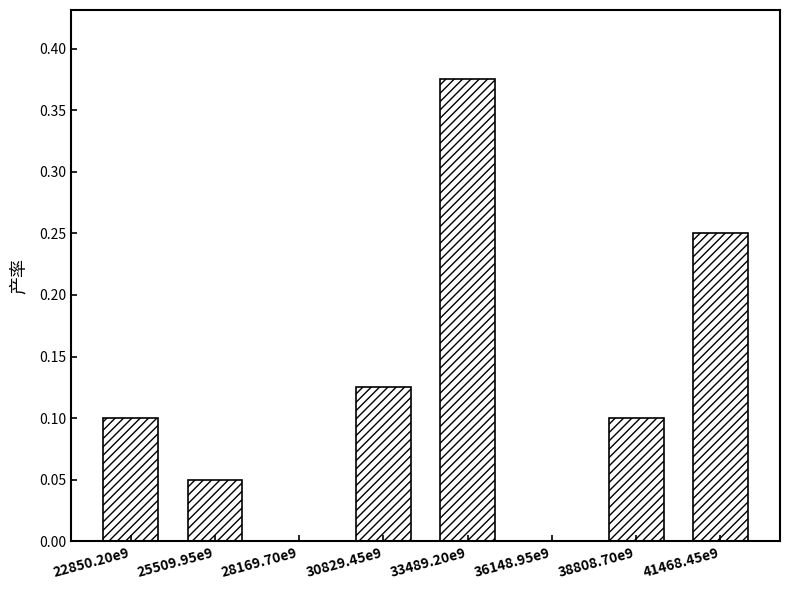

Is it true that the value at 25509.95e9 is 0.0?

False